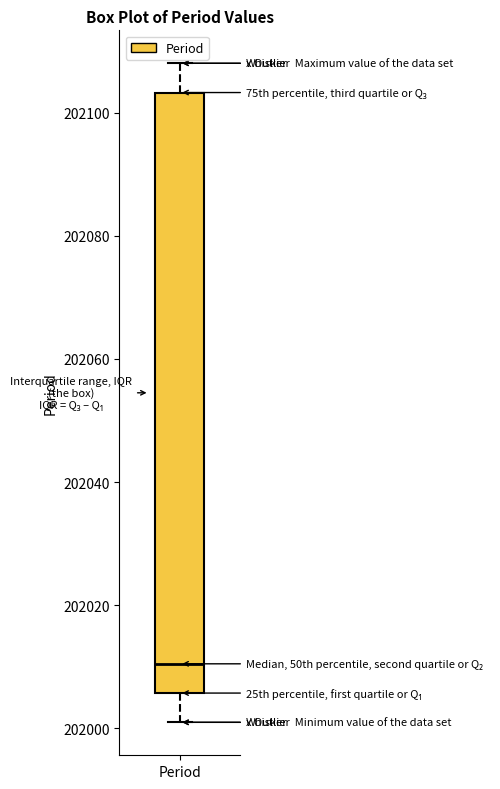

Read this box plot against the y-axis: the position of the median line, the range covered by the box, and the ends of both whiskers. The values are not printed on the chart, so give them approximately, as read against the axis.

median 202010, box 202006 to 202104, whiskers 202002 to 202108